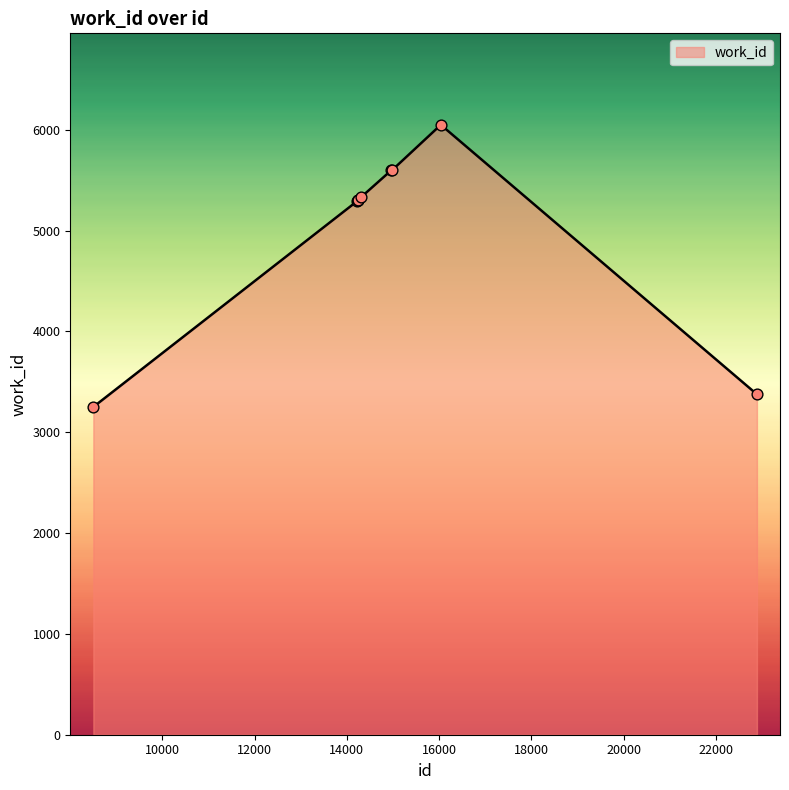

What is the minimum value shown in the chart?

3251